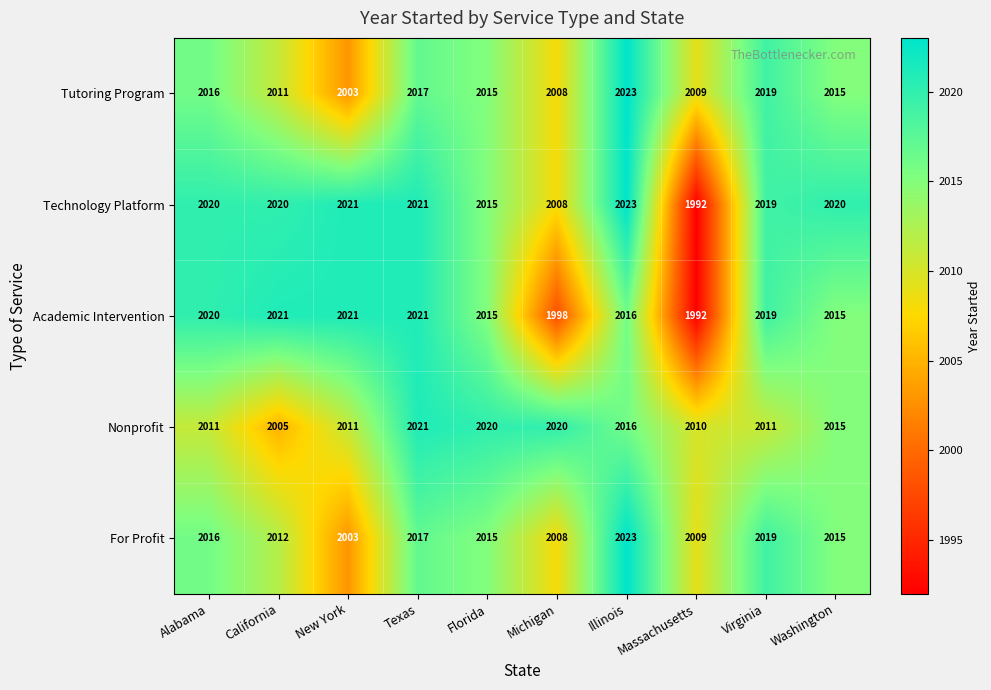

What is the sum of all Nonprofit values?

20140